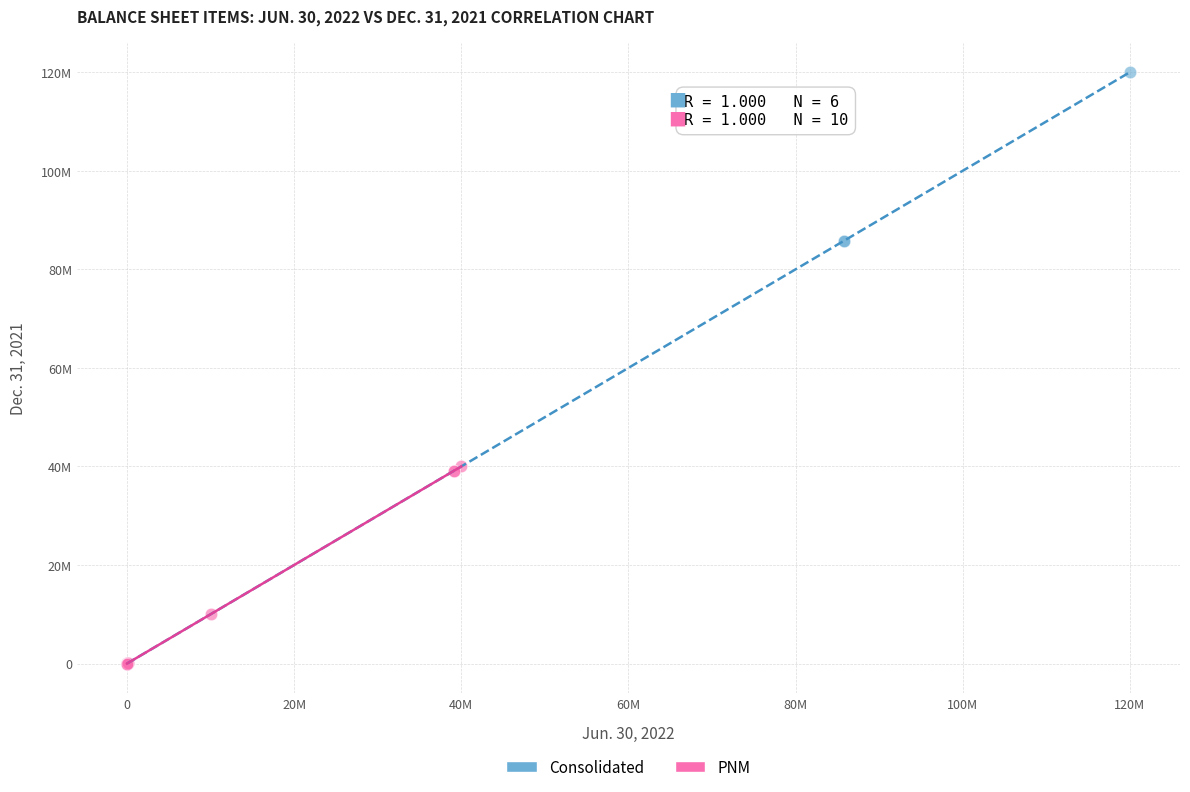

What are all the series names shown in the legend?

Consolidated, PNM